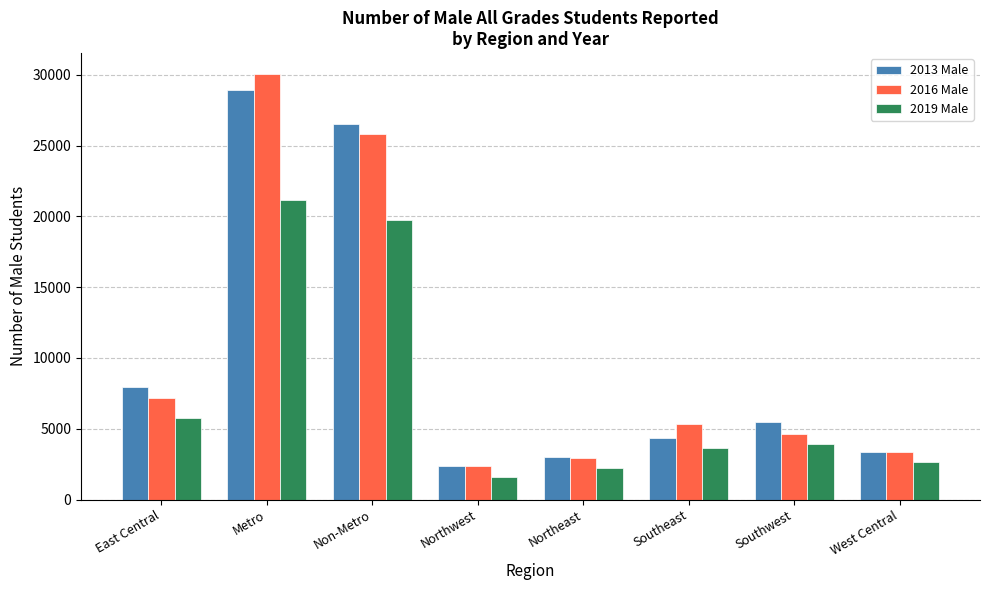

Is the value of 2019 Male at Northeast greater than the value of 2016 Male at Southwest?

No